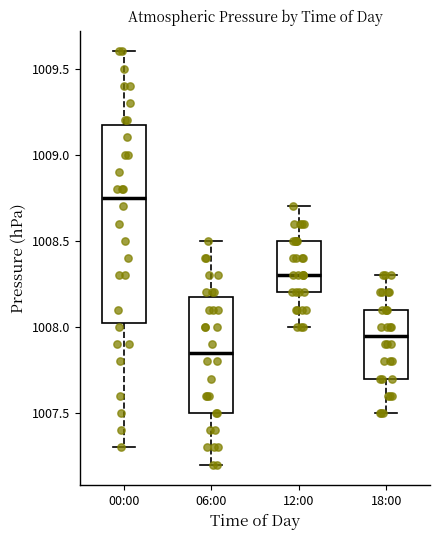

Which box is the tallest, from its lower edge to its upper edge?

00:00